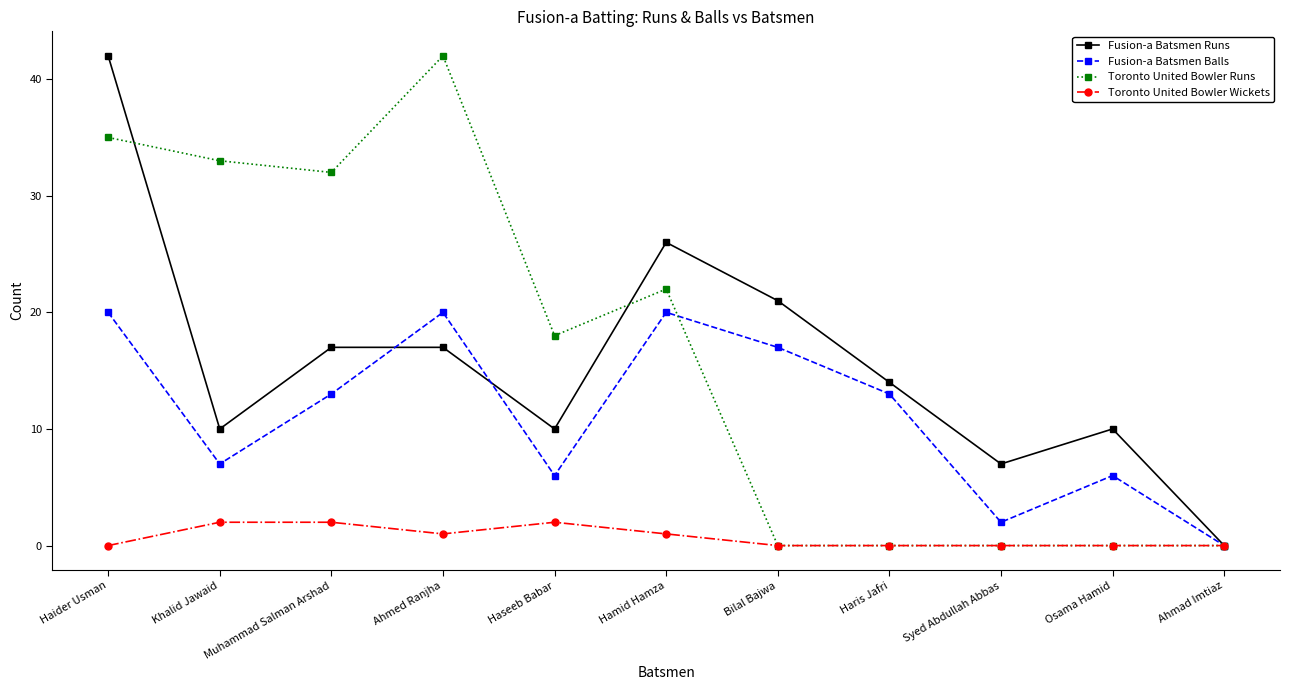

Is the value of Fusion-a Batsmen Balls at Haris Jafri greater than the value of Fusion-a Batsmen Runs at Khalid Jawaid?

Yes